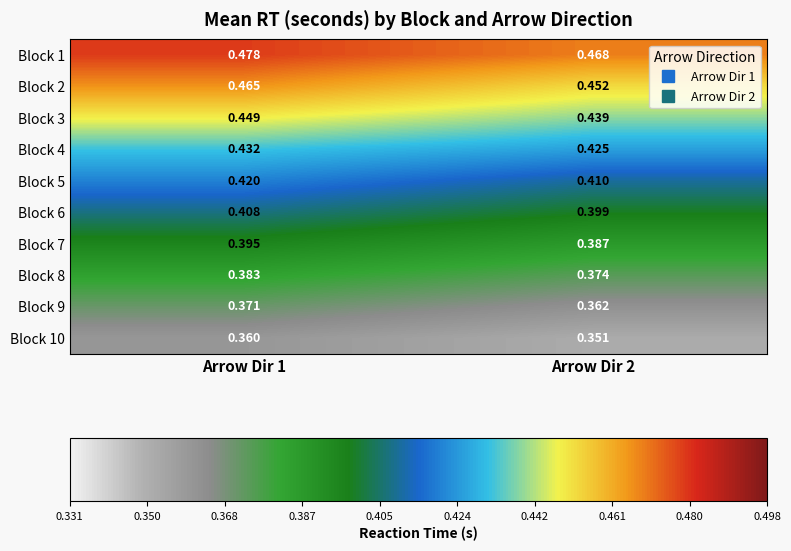

At Arrow Dir 1, list the series in order from largest to smallest.

Block 1, Block 2, Block 3, Block 4, Block 5, Block 6, Block 7, Block 8, Block 9, Block 10